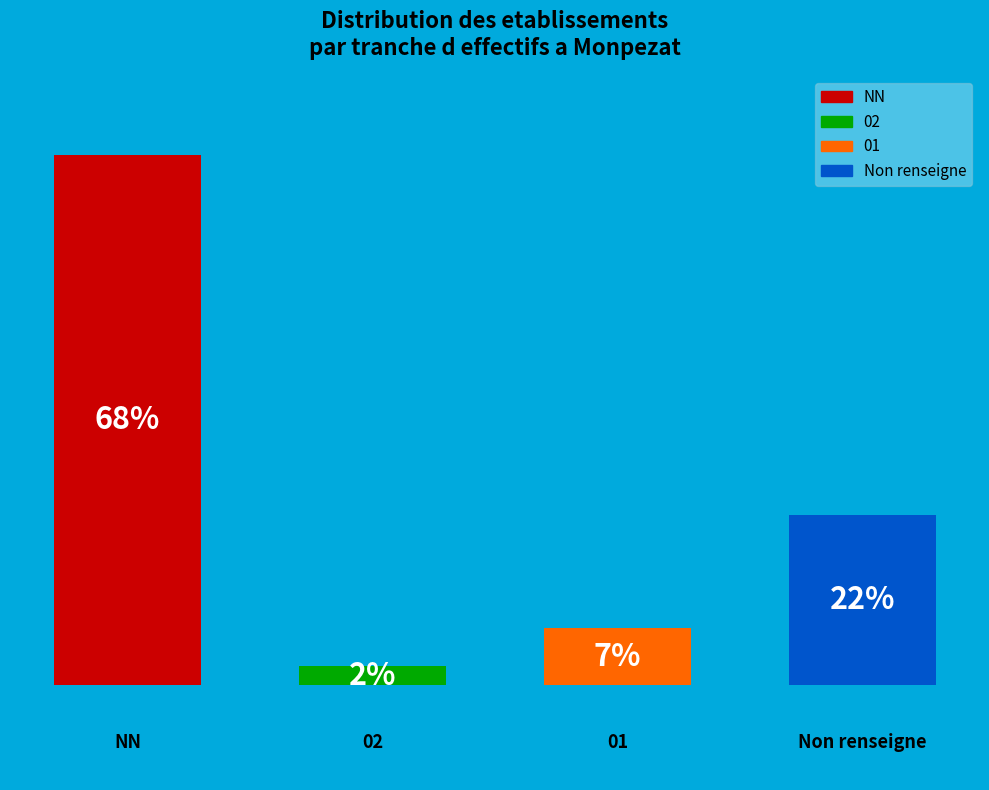

Are the bars horizontal?

No